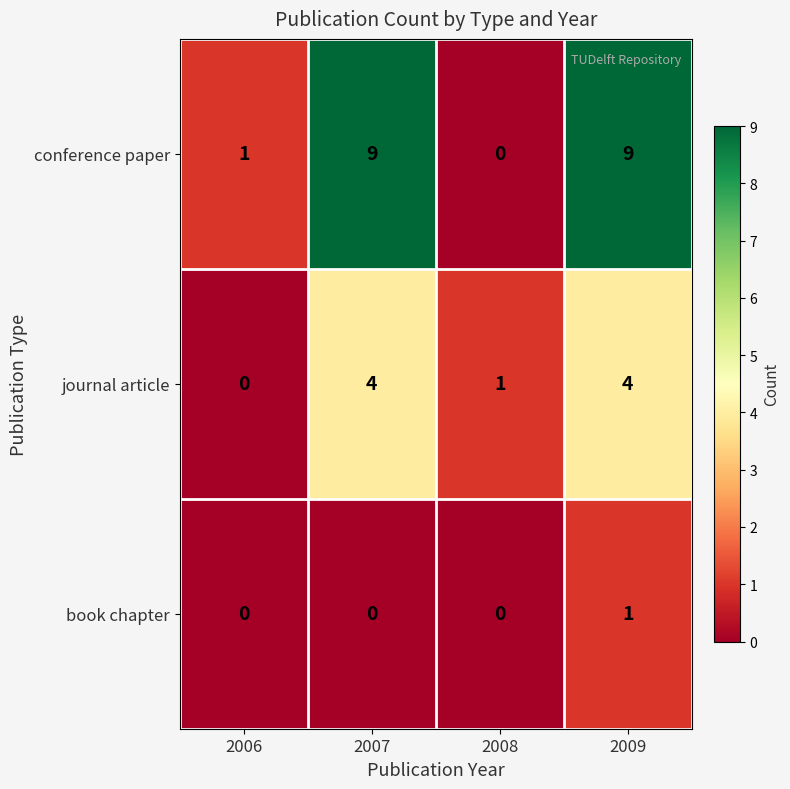

Rank the series by their maximum value, from highest to lowest.

conference paper, journal article, book chapter